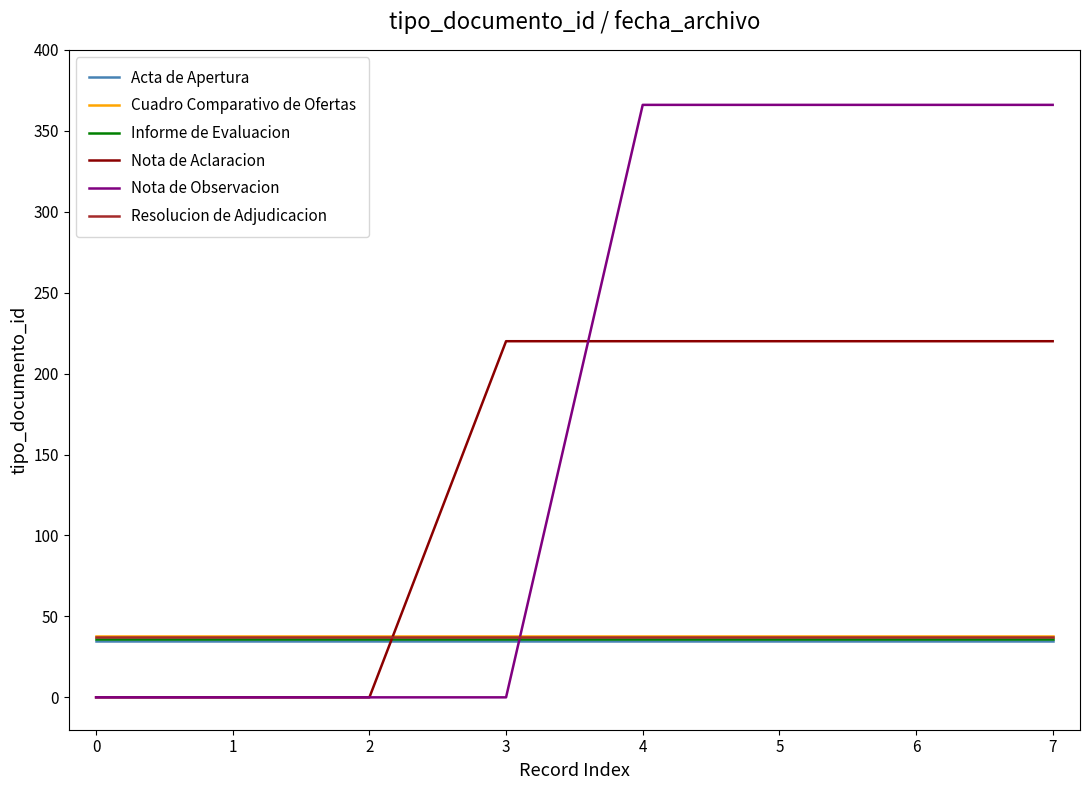

Reading left to right, what are all the values shown in this chart?

Acta de Apertura: 35	35	35	35	35	35	35	35
Cuadro Comparativo de Ofertas: 38	38	38	38	38	38	38	38
Informe de Evaluacion: 36	36	36	36	36	36	36	36
Nota de Aclaracion: 0	0	0	220	220	220	220	220
Nota de Observacion: 0	0	0	0	366	366	366	366
Resolucion de Adjudicacion: 37	37	37	37	37	37	37	37